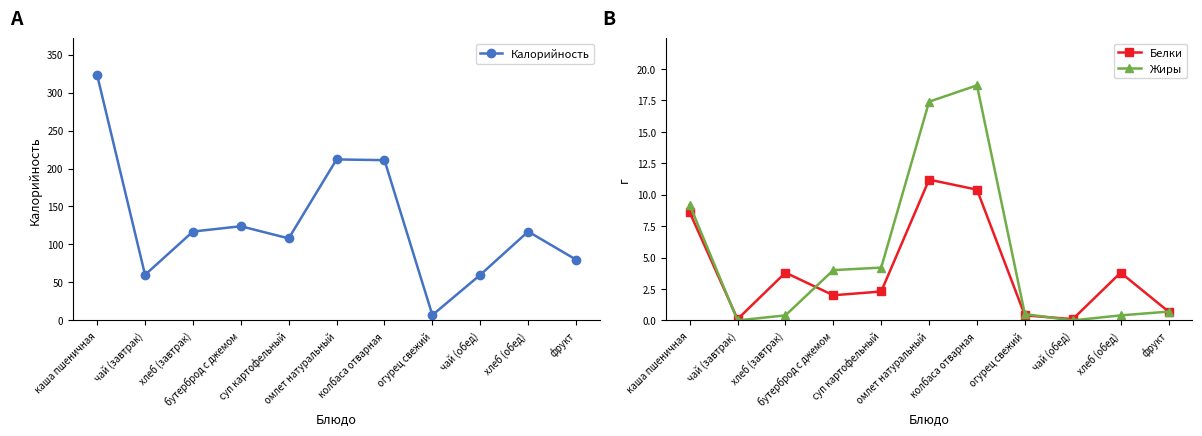

What is the total value across all series at колбаса отварная?

240.1